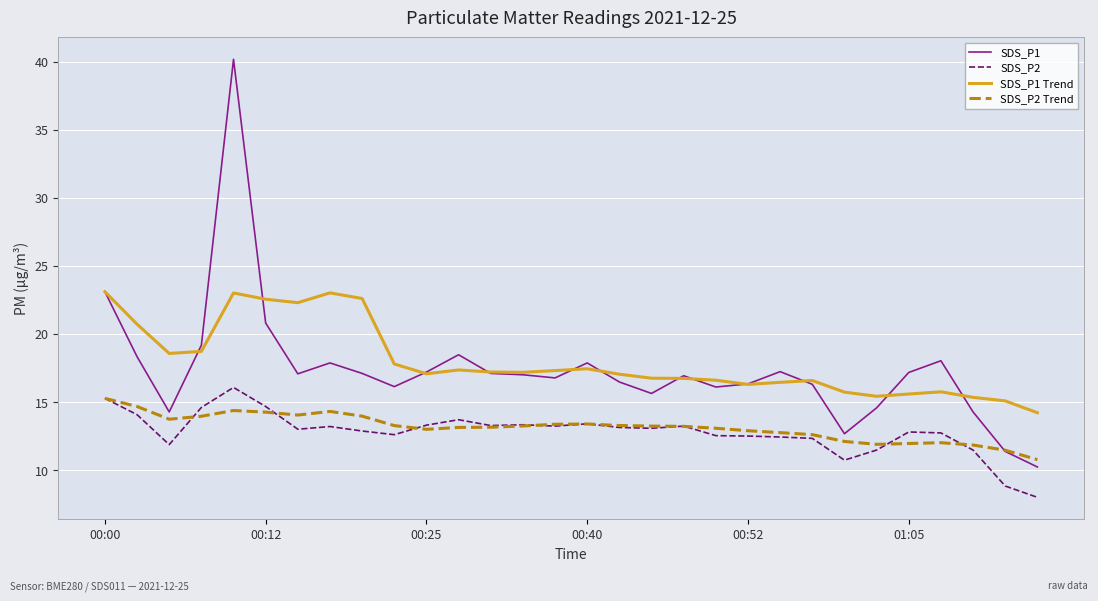

What is the maximum value shown in the chart?

40.2